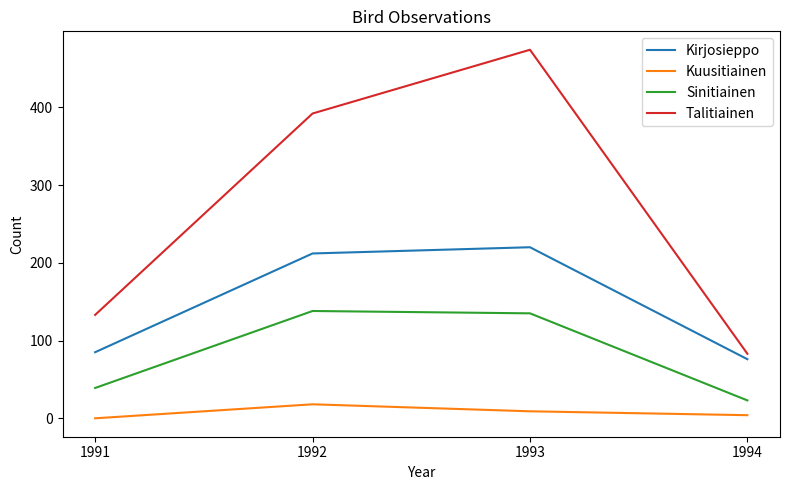

How many Talitiainen values are between 133 and 474?

3